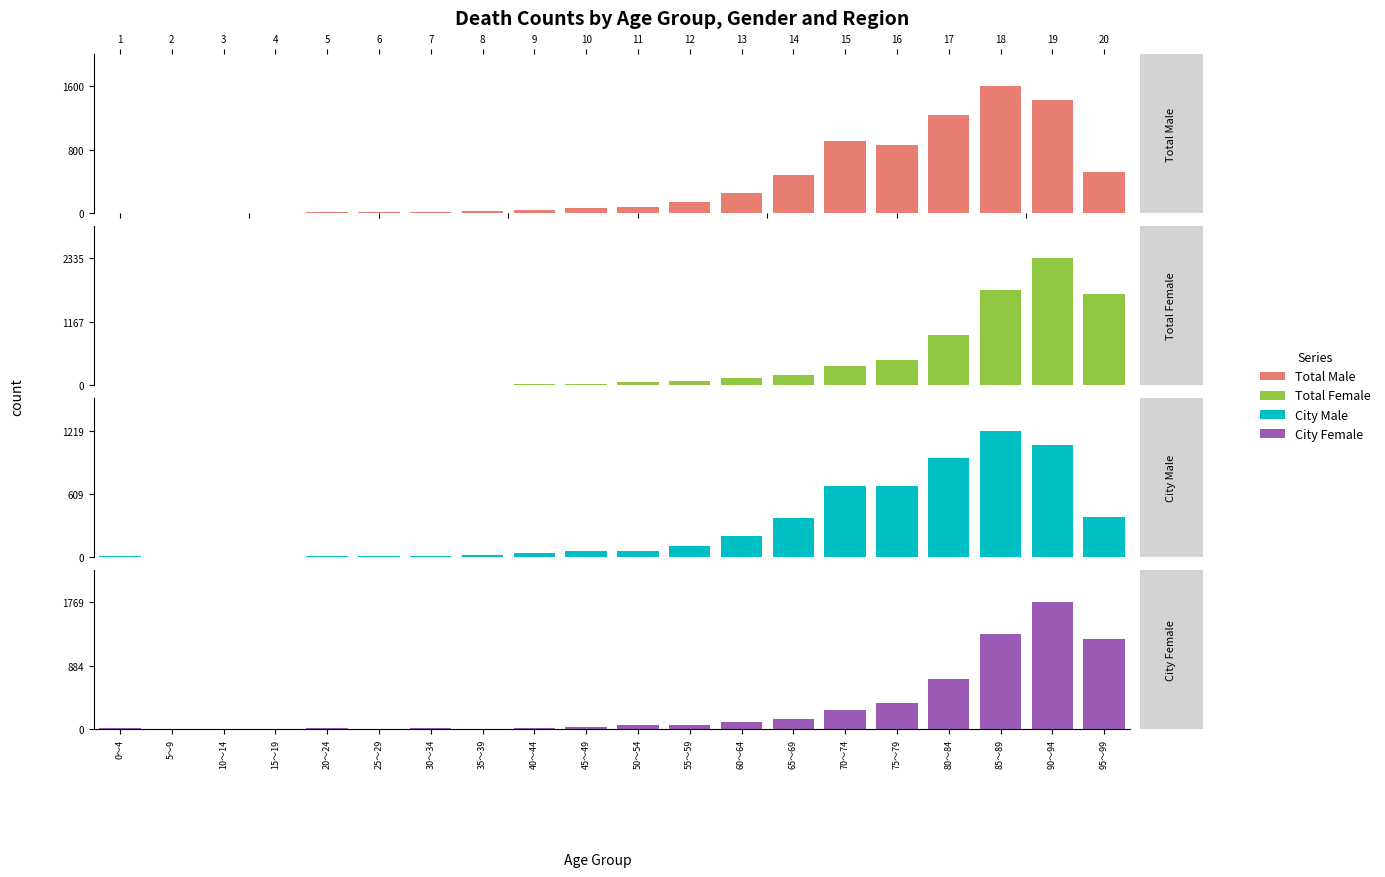

Is it true that City Male equals 18 at 25～29?

False